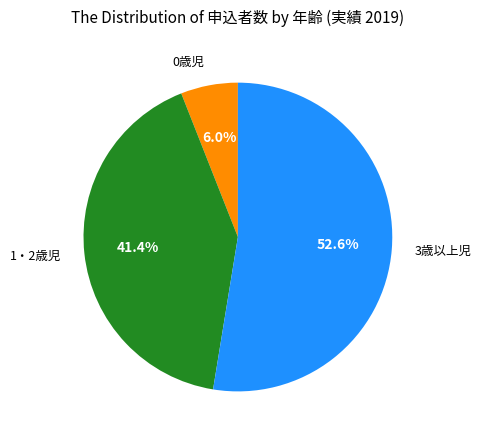

Is there any slice that represents more than half of the pie?

Yes